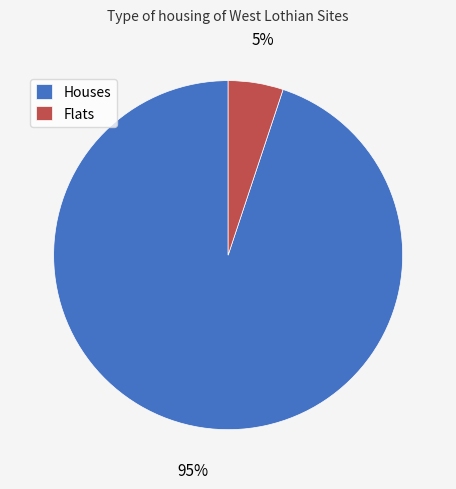

Is there a majority slice in this chart?

Yes